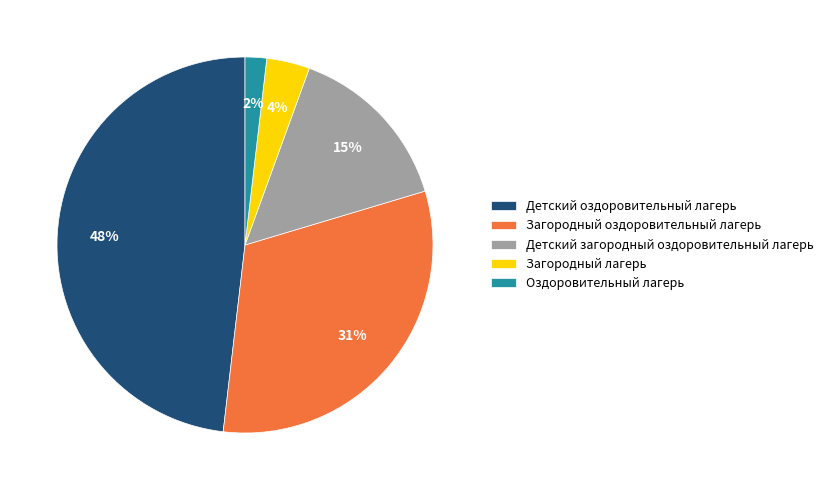

True or false: Детский оздоровительный лагерь accounts for 36% of the total.

False